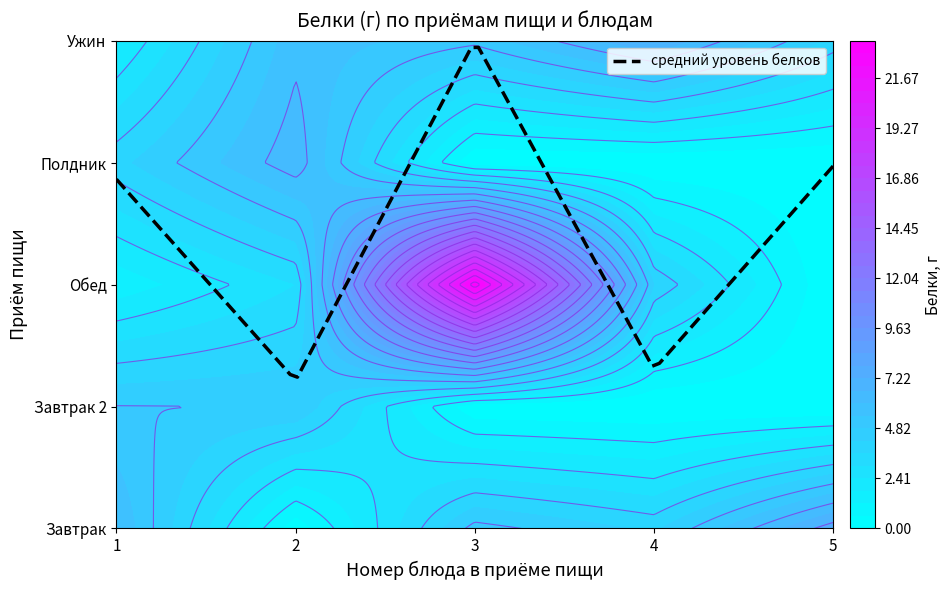

The value of Завтрак 2 at 1 is 2.0. True or false?

False